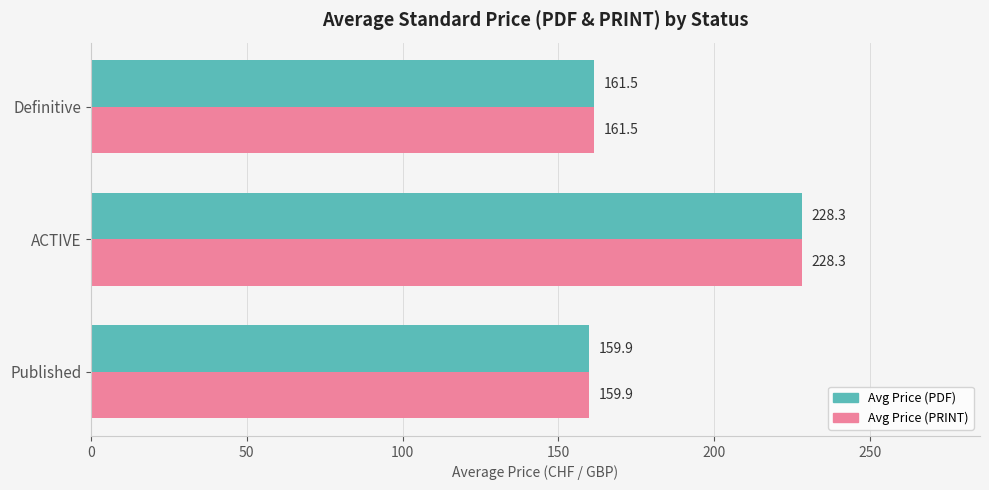

What is the minimum value for Avg Price (PRINT)?

159.9